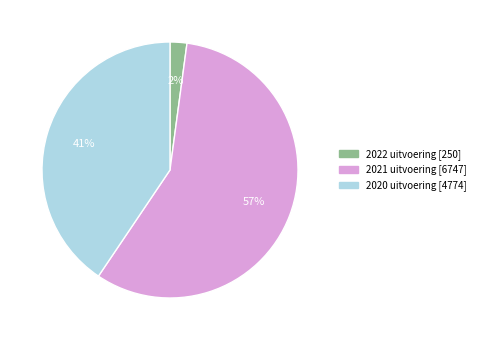

Count the number of slices in the pie.

3